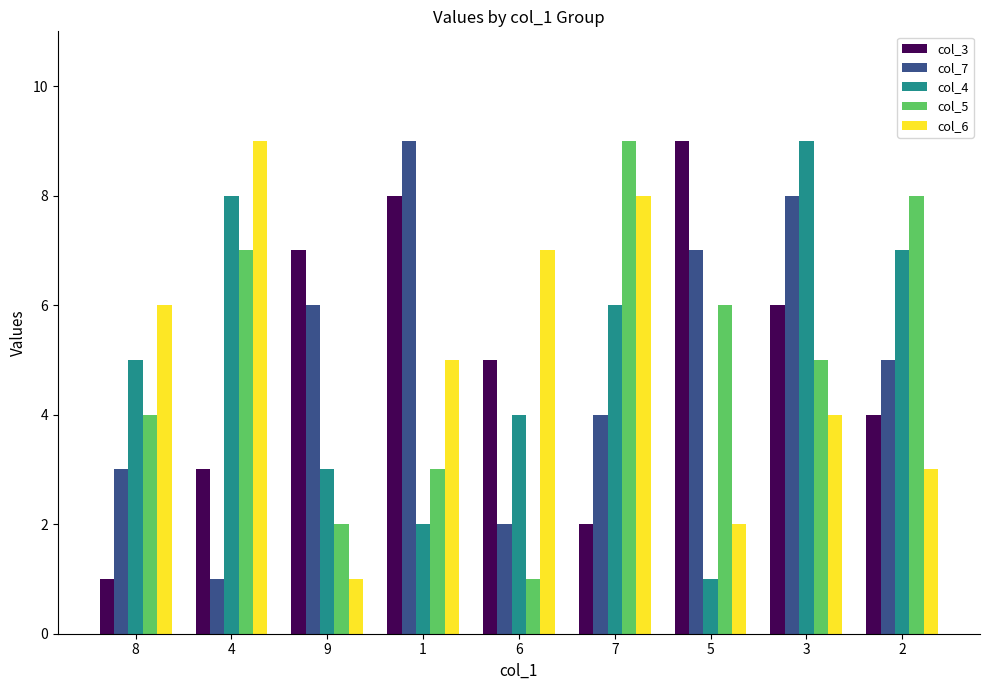

What value does the col_3 series have at 9?

7